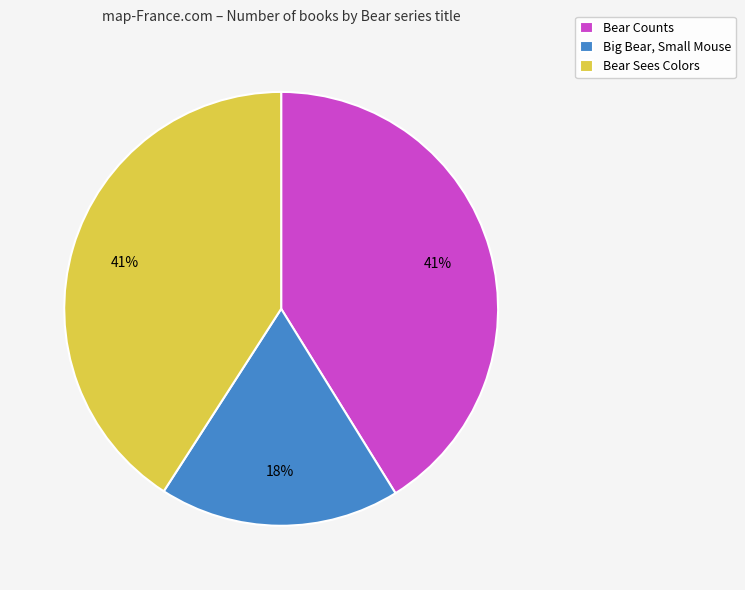

Is the sum of Bear Counts and Bear Sees Colors greater than half?

Yes